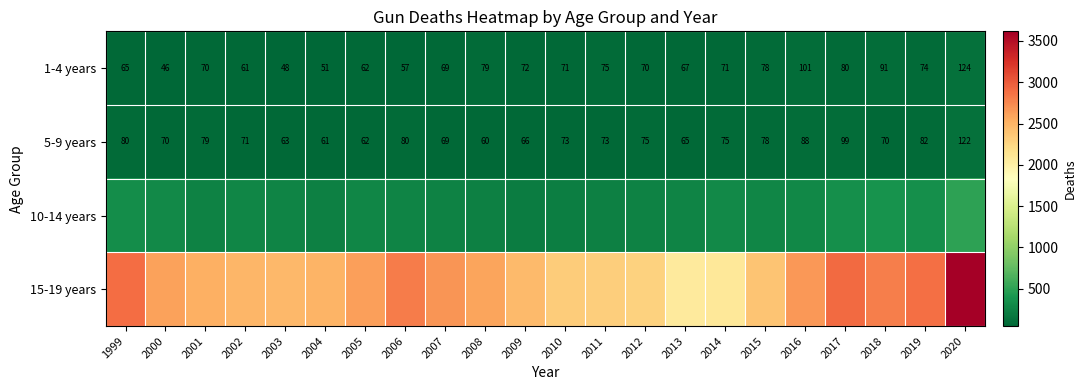

True or false: 1-4 years has a value of 51 at 2004.

True